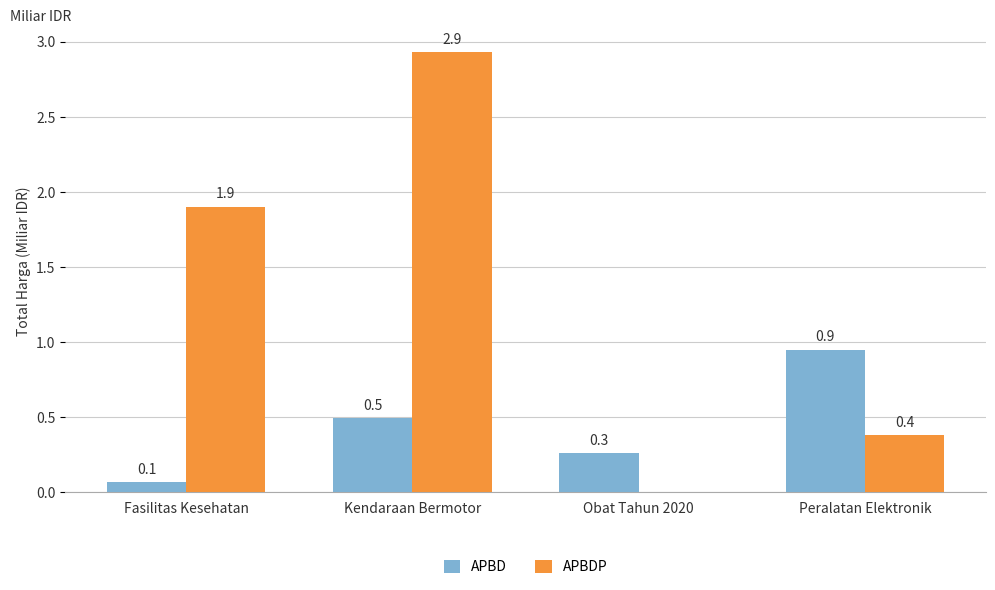

Which series has the widest spread of values?

APBDP